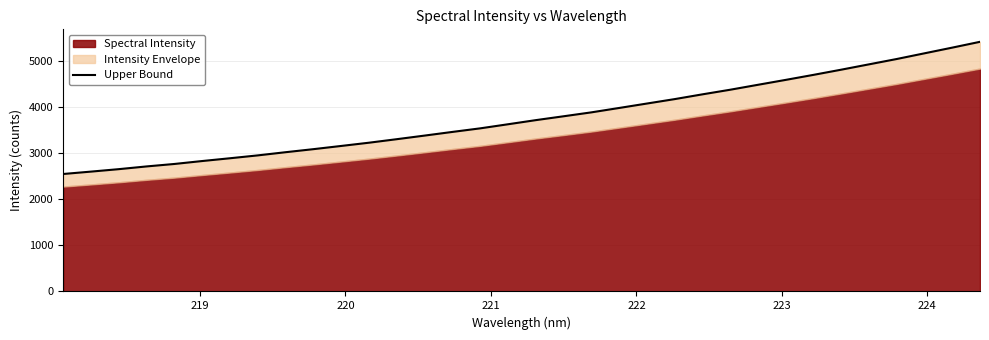

What is the maximum value shown in the chart?

5419.9